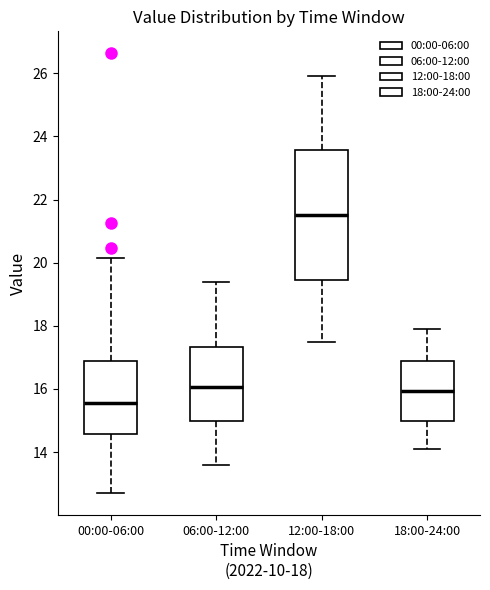

Reading left to right, read every box against the y-axis: the position of its median line, the range the box covers, and the ends of its whiskers. The values are not printed on the chart, so give them approximately, as read against the axis.

00:00-06:00: median 15.6, box 14.6 to 16.8, whiskers 12.8 to 20.2
06:00-12:00: median 16.0, box 15.0 to 17.4, whiskers 13.6 to 19.4
12:00-18:00: median 21.6, box 19.4 to 23.6, whiskers 17.6 to 26.0
18:00-24:00: median 16.0, box 15.0 to 16.8, whiskers 14.2 to 18.0